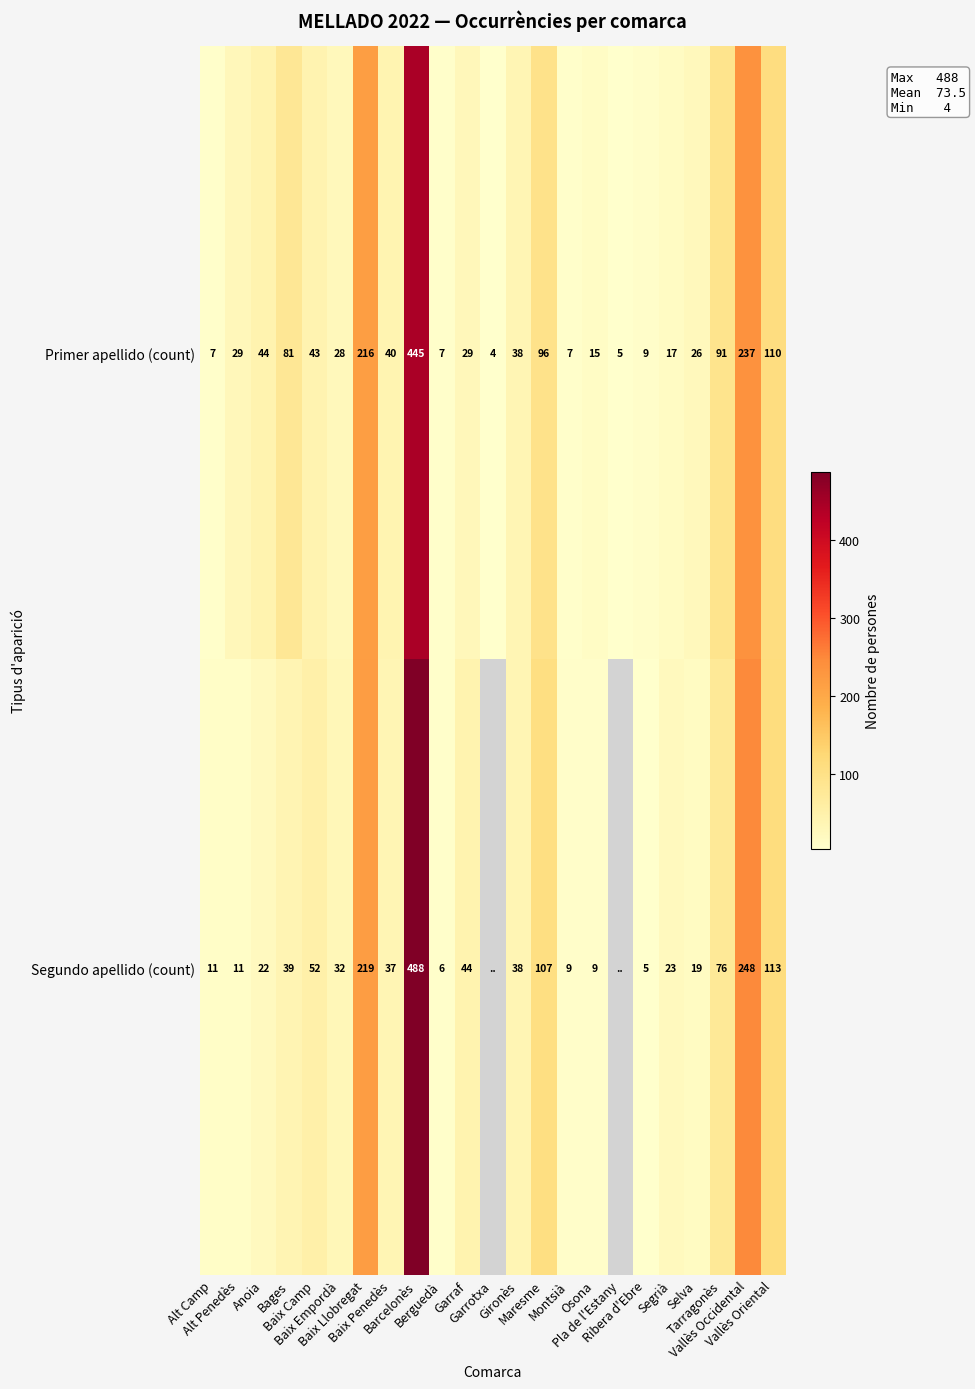

Which has a higher value, Barcelonès or Alt Camp?

Barcelonès